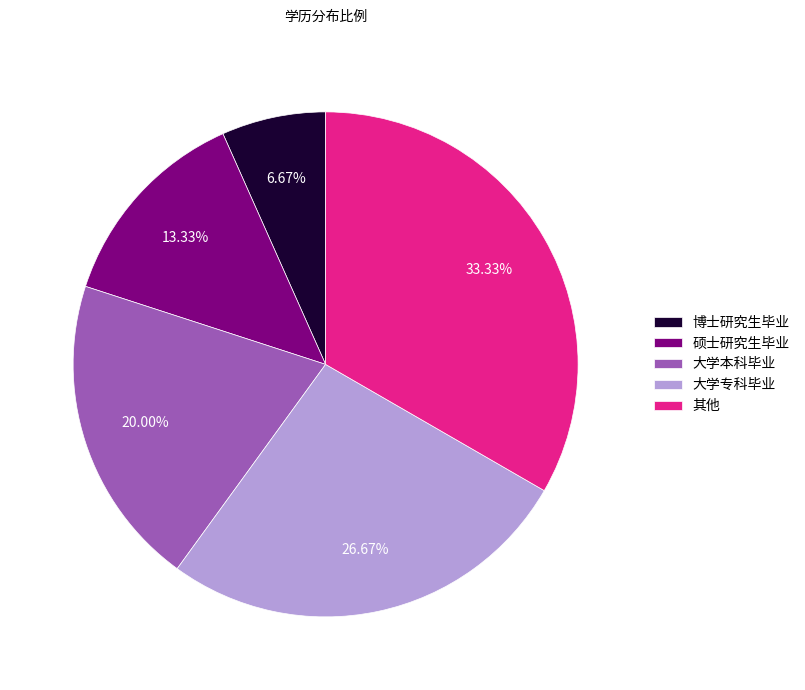

Between 大学专科毕业 and 博士研究生毕业, which is larger?

大学专科毕业